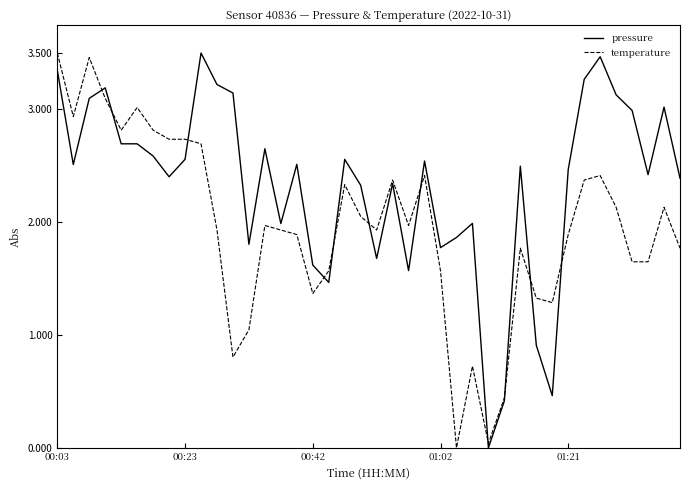

Which series has the largest total across all categories?

pressure